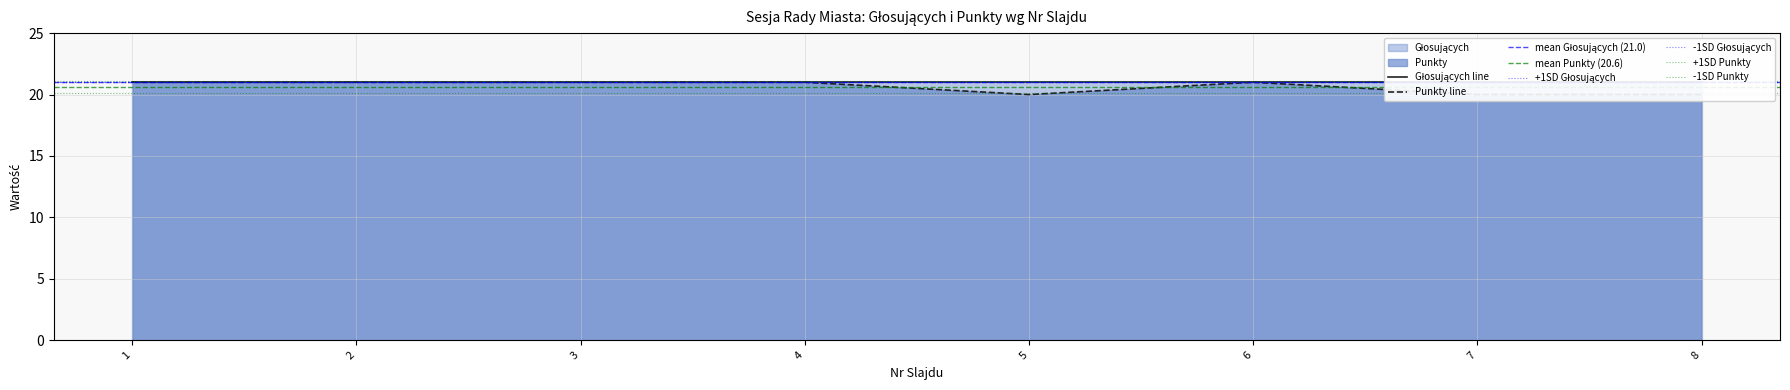

What is the average value?

21